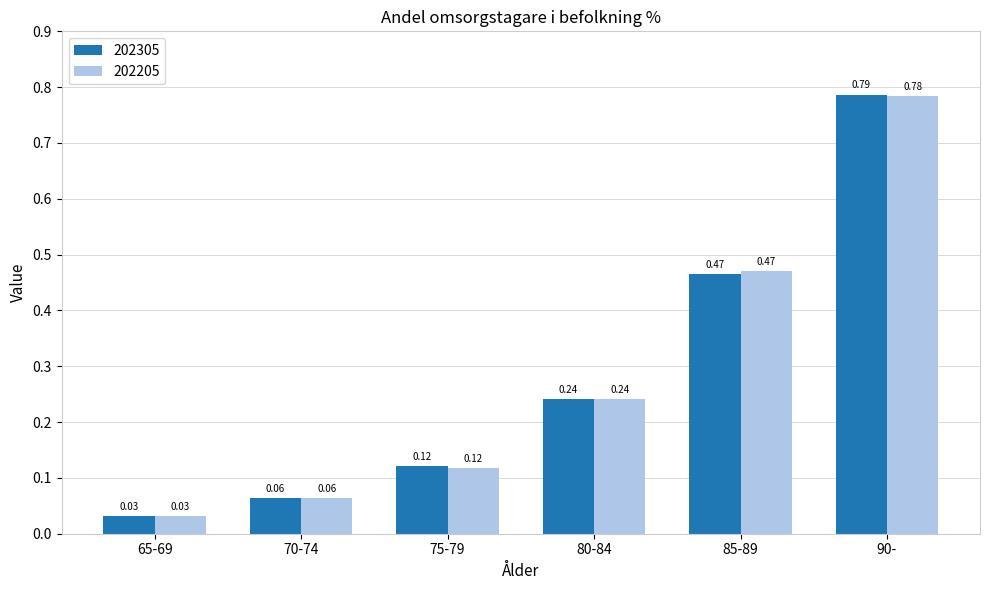

Which series has the largest range (max minus min)?

202305